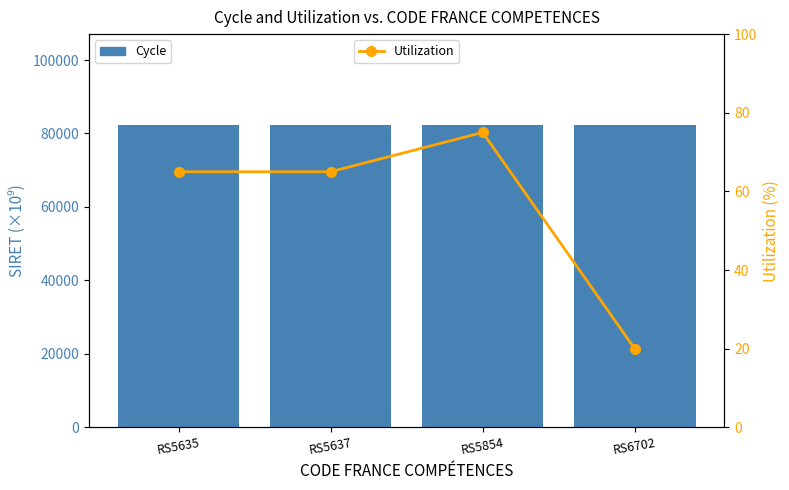

Which series has the largest range (max minus min)?

Utilization